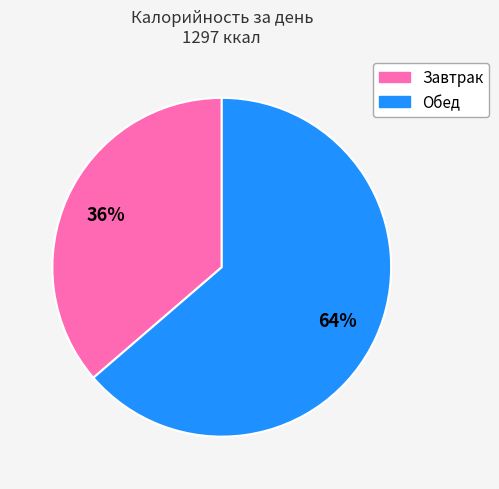

Which has a higher value, Обед or Завтрак?

Обед